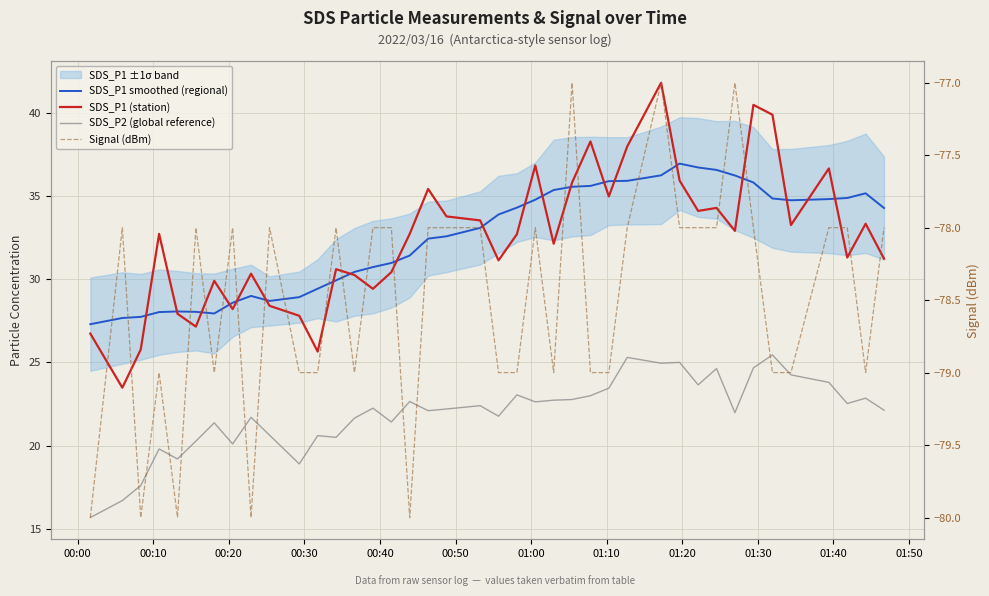

At how many categories does at least one series exceed -54?

40